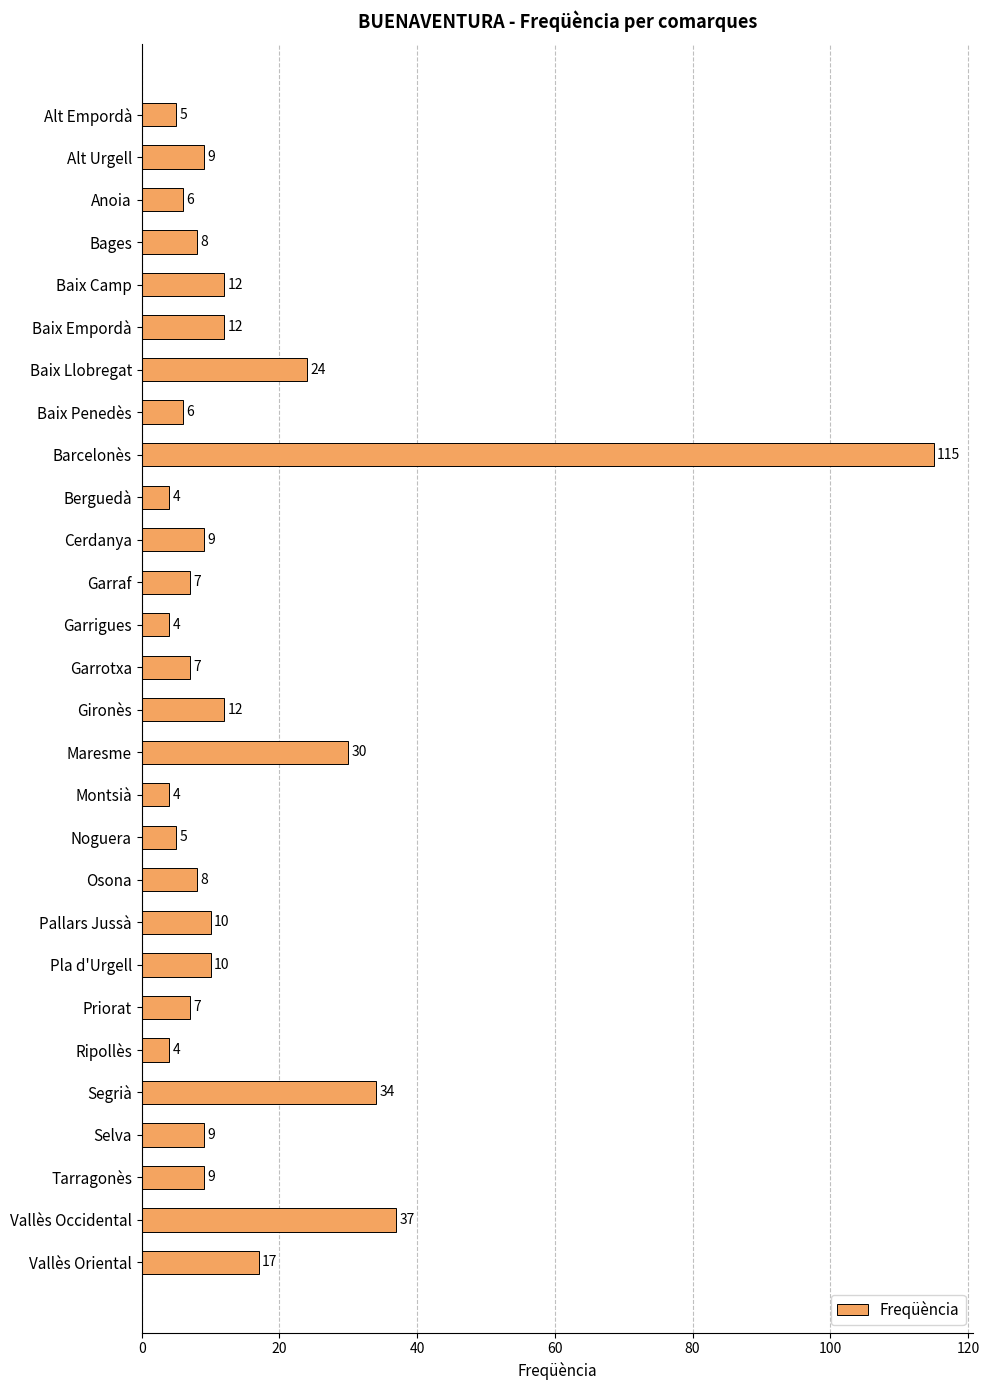

Reading bottom to top, extract all data points from this chart.

Vallès Oriental=17	Vallès Occidental=37	Tarragonès=9	Selva=9	Segrià=34	Ripollès=4	Priorat=7	Pla d'Urgell=10	Pallars Jussà=10	Osona=8	Noguera=5	Montsià=4	Maresme=30	Gironès=12	Garrotxa=7	Garrigues=4	Garraf=7	Cerdanya=9	Berguedà=4	Barcelonès=115	Baix Penedès=6	Baix Llobregat=24	Baix Empordà=12	Baix Camp=12	Bages=8	Anoia=6	Alt Urgell=9	Alt Empordà=5